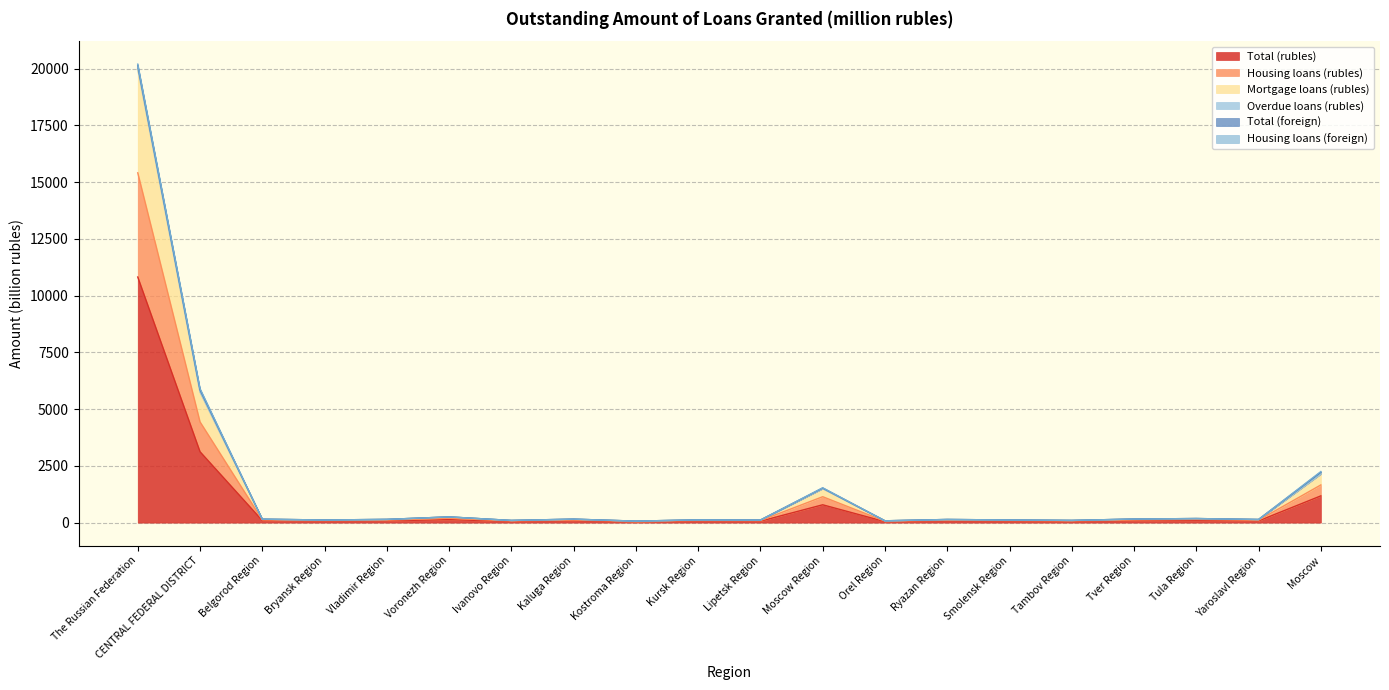

The value of Housing loans (rubles) at Kostroma Region is 39.3. True or false?

False